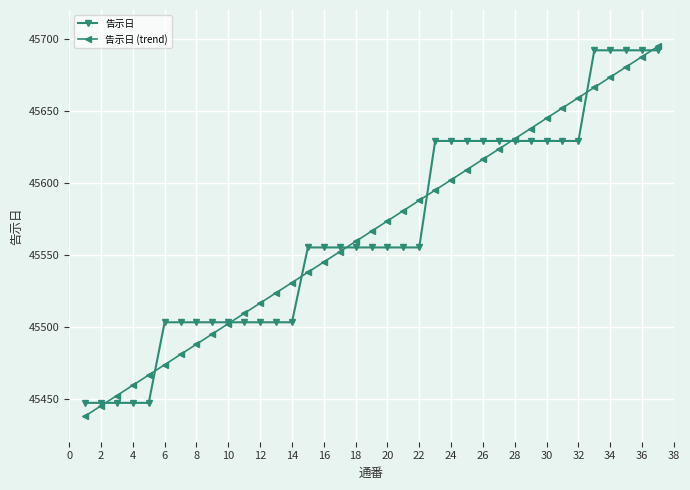

True or false: 告示日 (trend) has more than 0 interior local peaks.

False